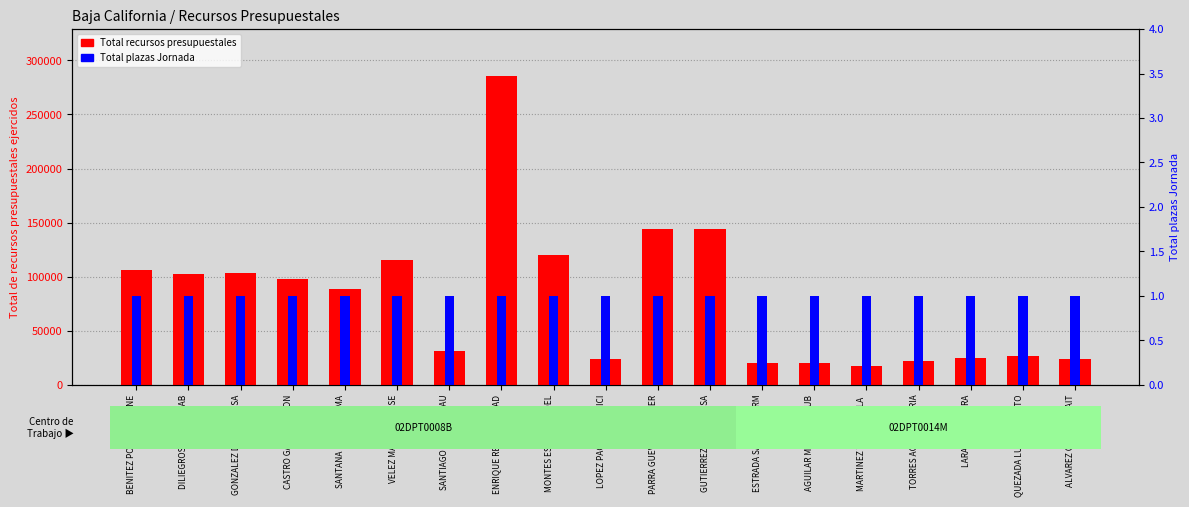

Are the bars horizontal?

No